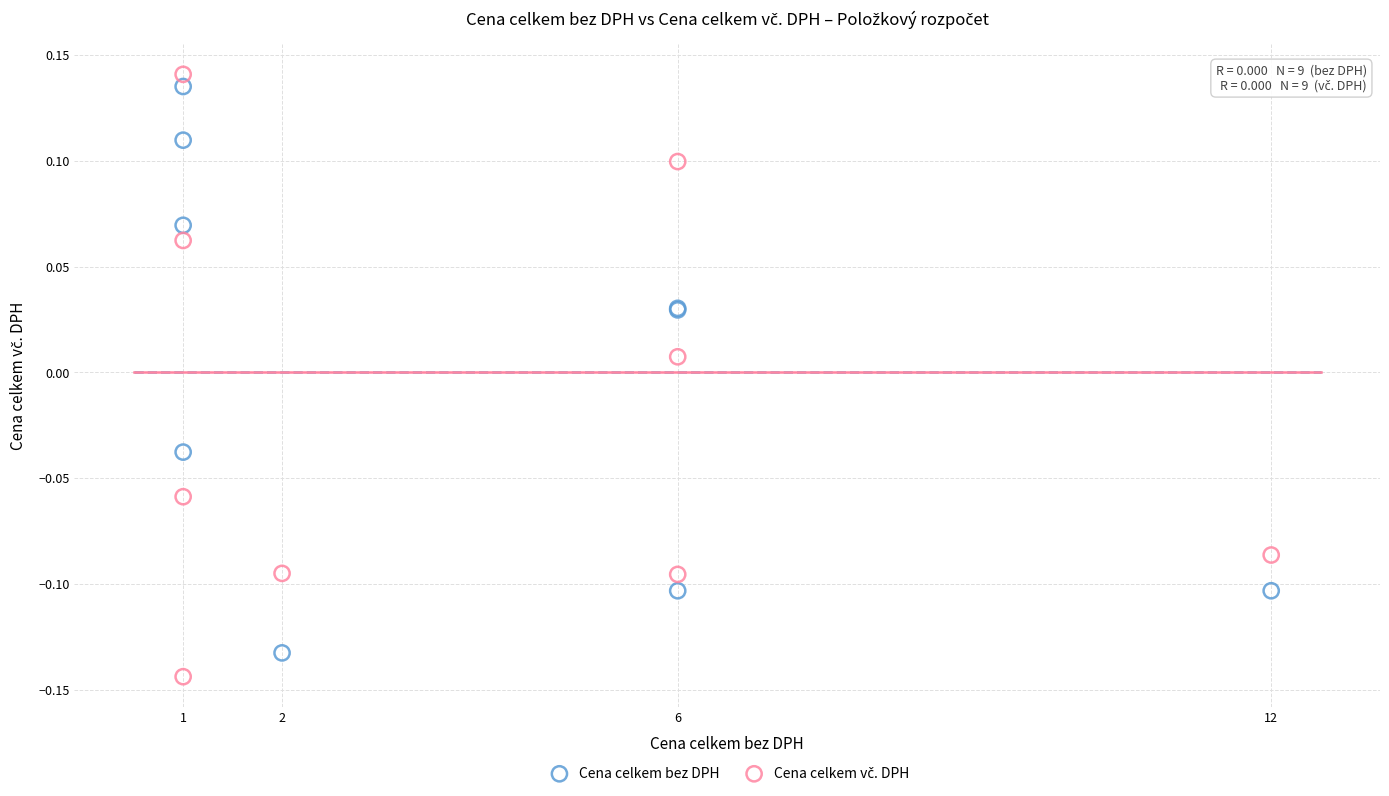

What is the X range (max minus min) for the scatter plot?

11.0